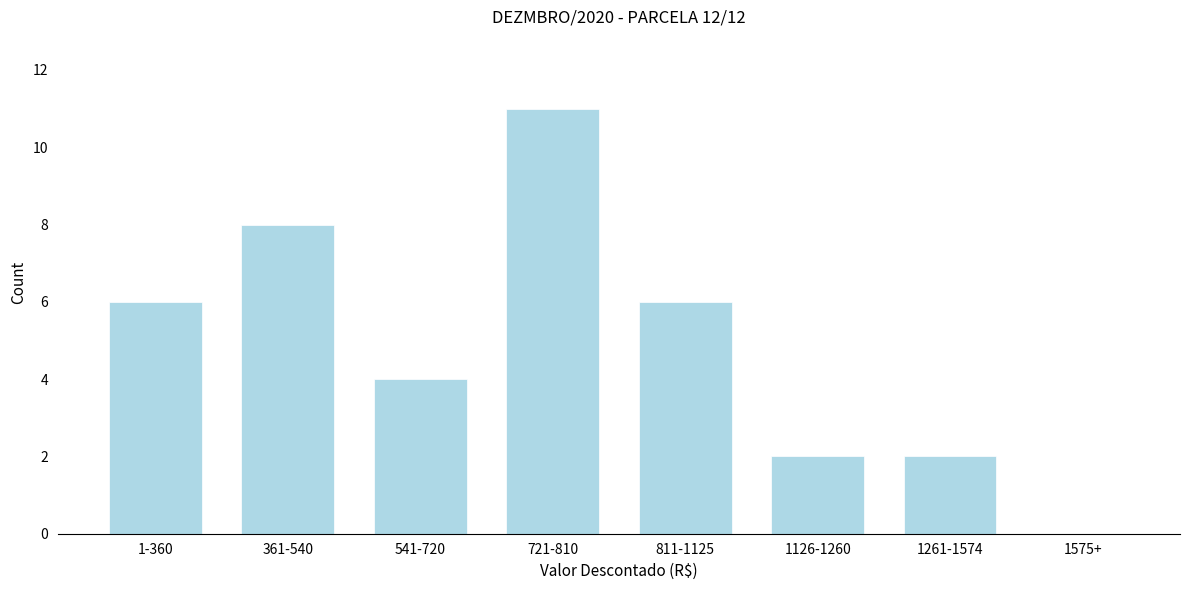

Reading left to right, transcribe all the data shown in this chart.

1-360=6	361-540=8	541-720=4	721-810=11	811-1125=6	1126-1260=2	1261-1574=2	1575+=0